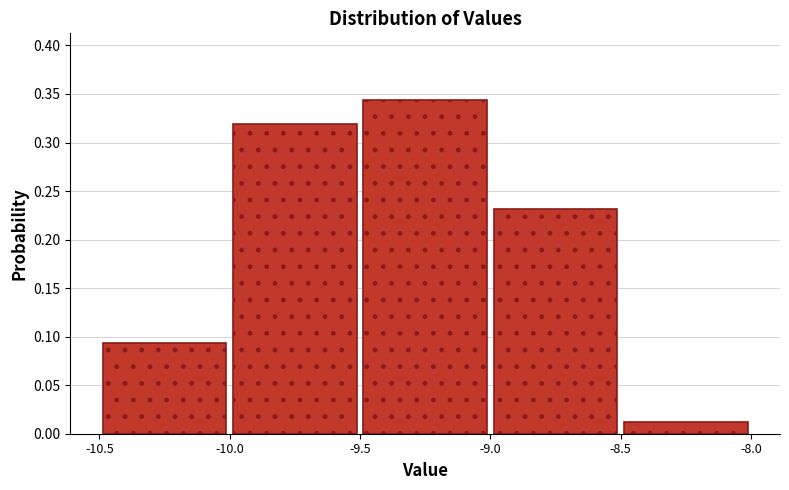

Reading left to right, list every bar in this chart as the range it spans on the x-axis followed by its height. The values are not printed on the chart, so give them approximately, as read against the axis.

-10.5 to -10.0: 0.095
-10.0 to -9.5: 0.320
-9.5 to -9.0: 0.345
-9.0 to -8.5: 0.230
-8.5 to -8.0: 0.015